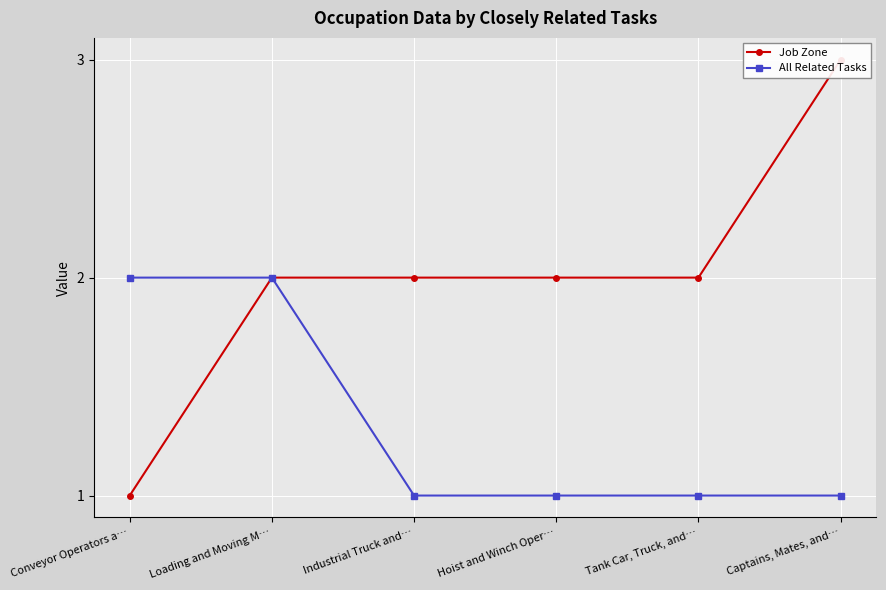

What is the difference between the Job Zone values at Captains, Mates, and… and Conveyor Operators a…?

2